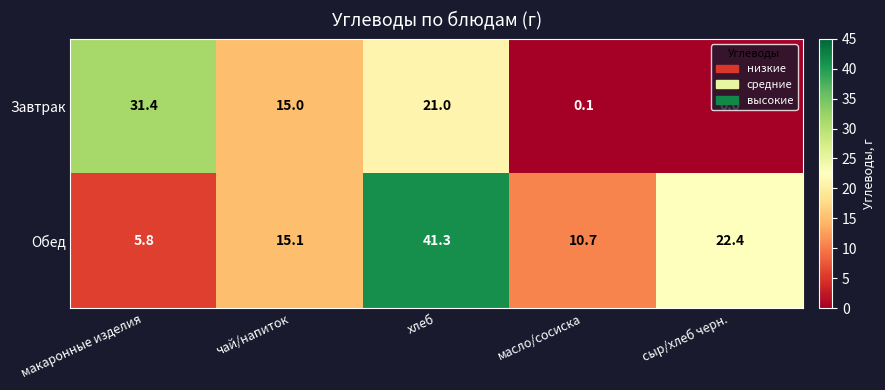

What is the approximate value of Обед at сыр/хлеб черн.?

22.4